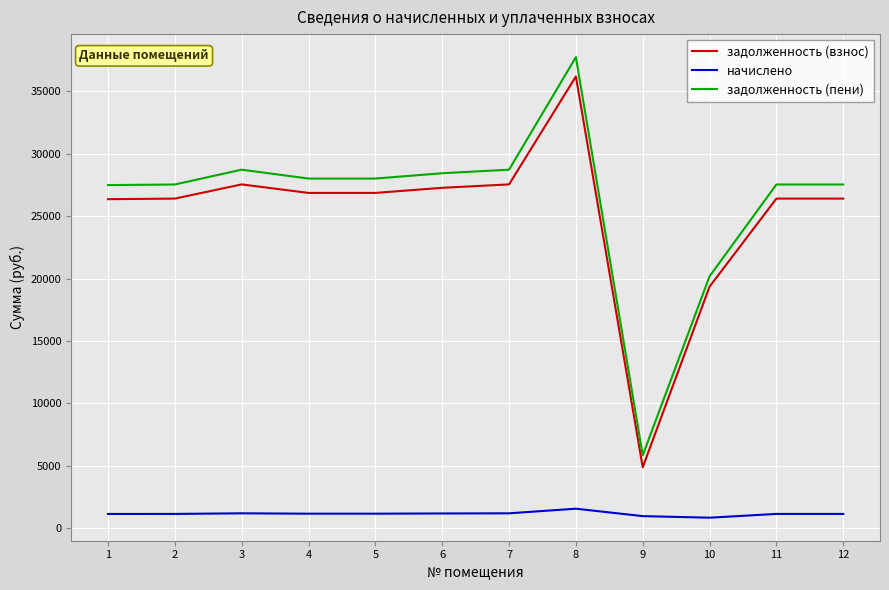

What is the difference between the задолженность (взнос) values at 1 and 3?

1183.9